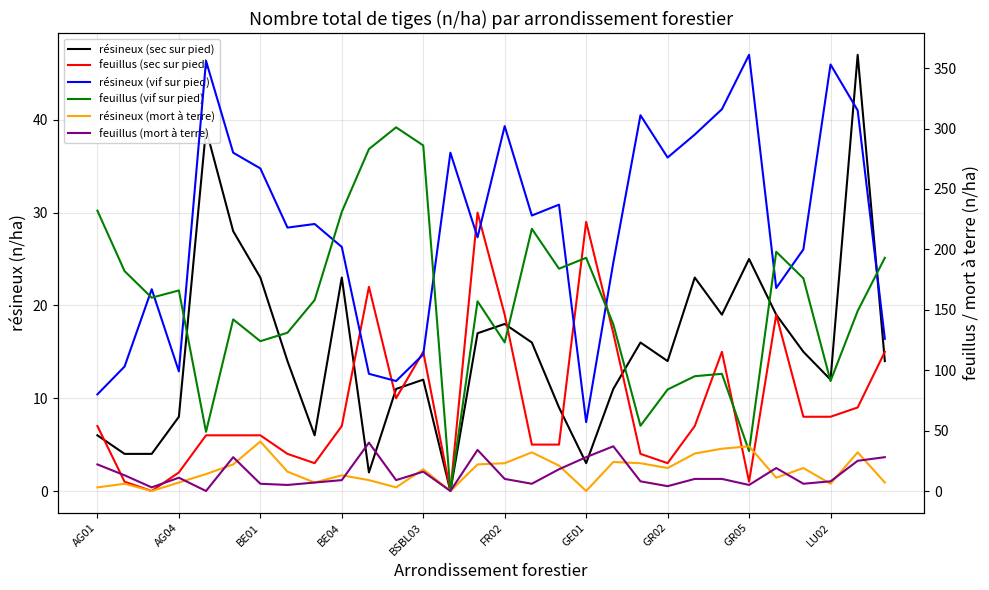

What is the average value of the feuillus (sec sur pied) series?

9